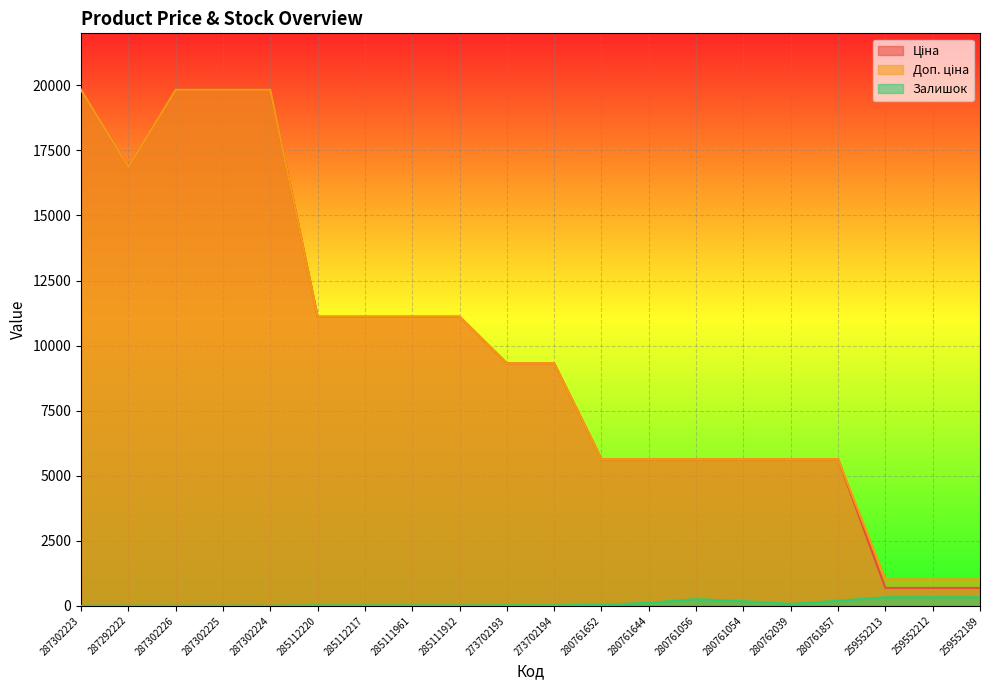

List the series in order of their peak value, lowest first.

Залишок, Ціна, Доп. ціна